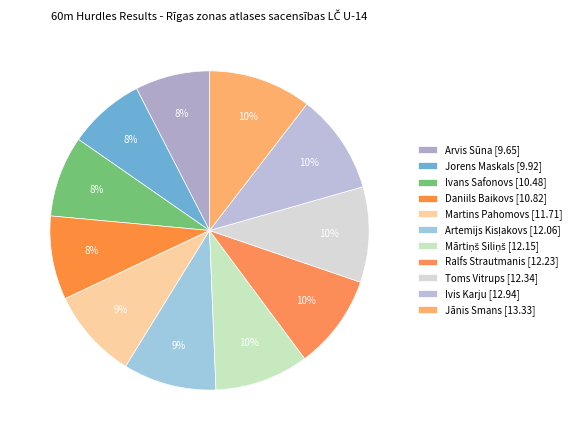

Which has a higher value, Artemijs Kisļakovs or Daniils Baikovs?

Artemijs Kisļakovs